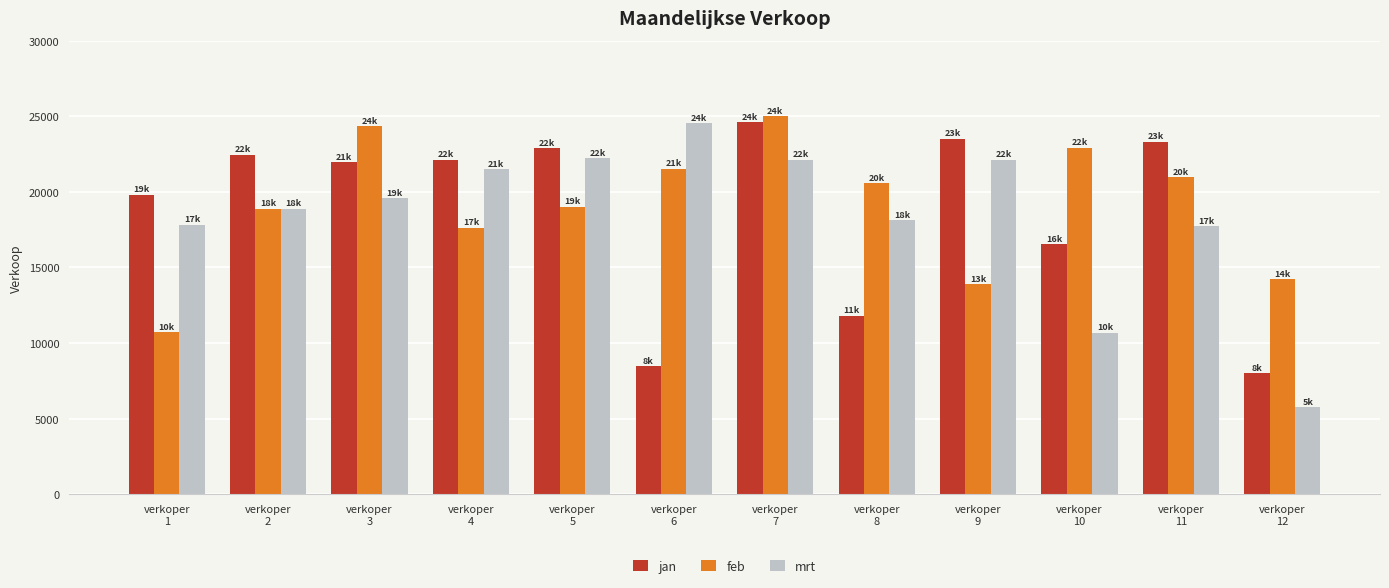

What is the value of the mrt bar at the 3rd from the left?

19568